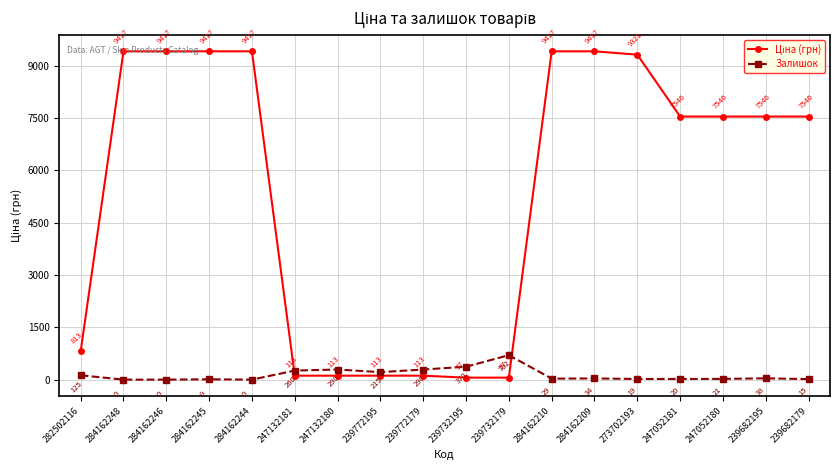

What is the maximum value shown in the chart?

9416.9